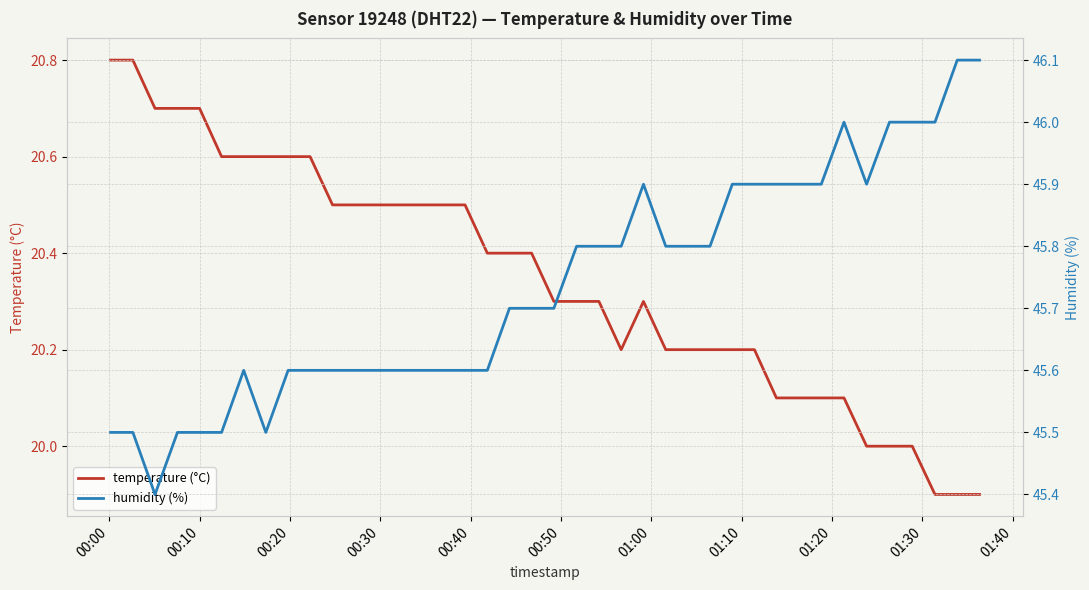

True or false: humidity (%) and temperature (°C) cross at least once.

False